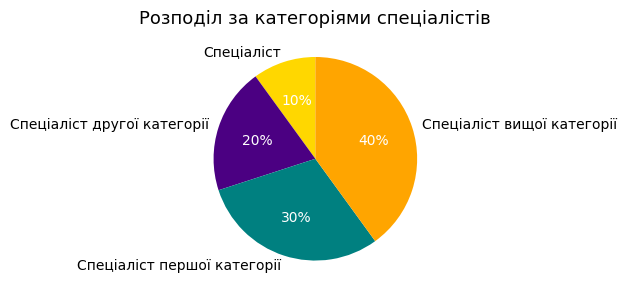

Does Спеціаліст account for over 50% of the chart?

No